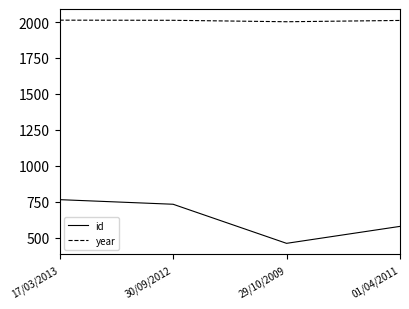

What is the difference between the maximum and second lowest values in the id series?

186